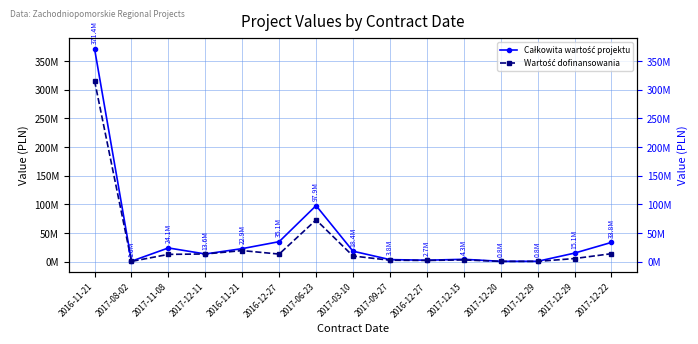

Reading left to right, what are all the values shown in this chart?

Całkowita wartość projektu: 371421211.8	1041810.0	24120755.9	13616096.0	22927235.3	35068085.1	97887633.6	18445480.0	3796854.2	2721666.5	4325674.9	802586.2	840995.2	15102660.3	33786295.7
Wartość dofinansowania: 315708030.0	637500.0	12896289.9	13616096.0	19488150.0	13400000.0	73000000.0	10050000.0	2700000.0	2313416.5	3258354.2	682198.3	670000.0	5618988.5	14100000.0